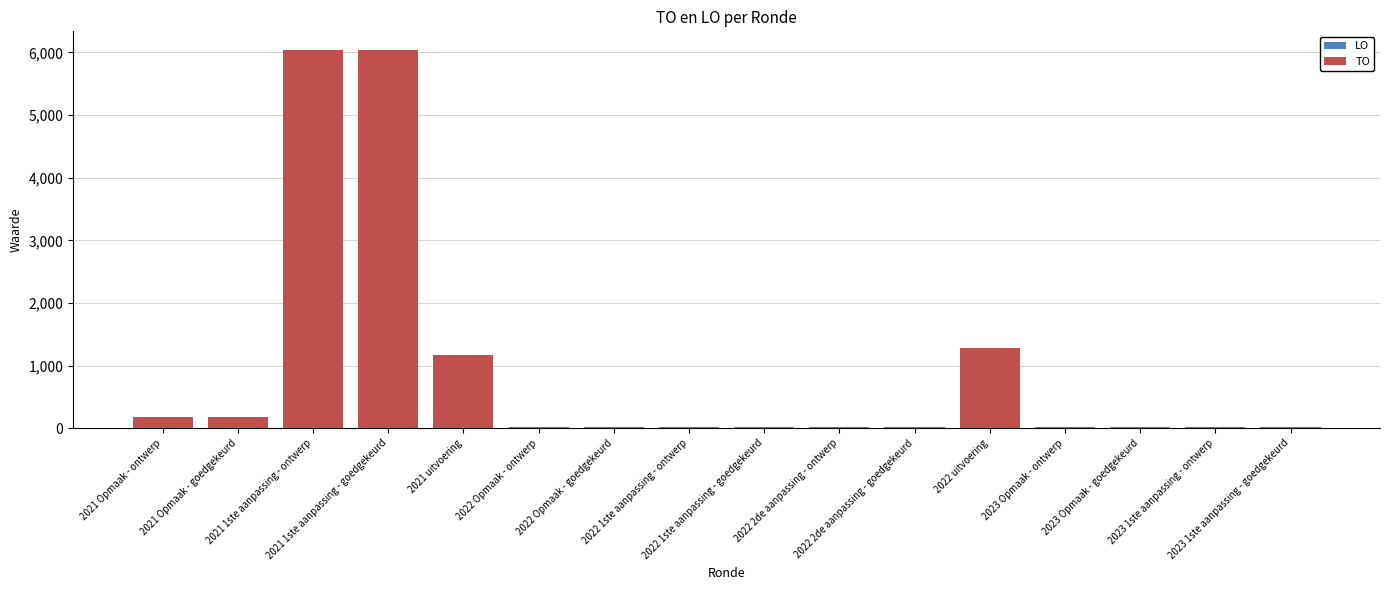

What is the difference between the maximum and minimum values?

6010